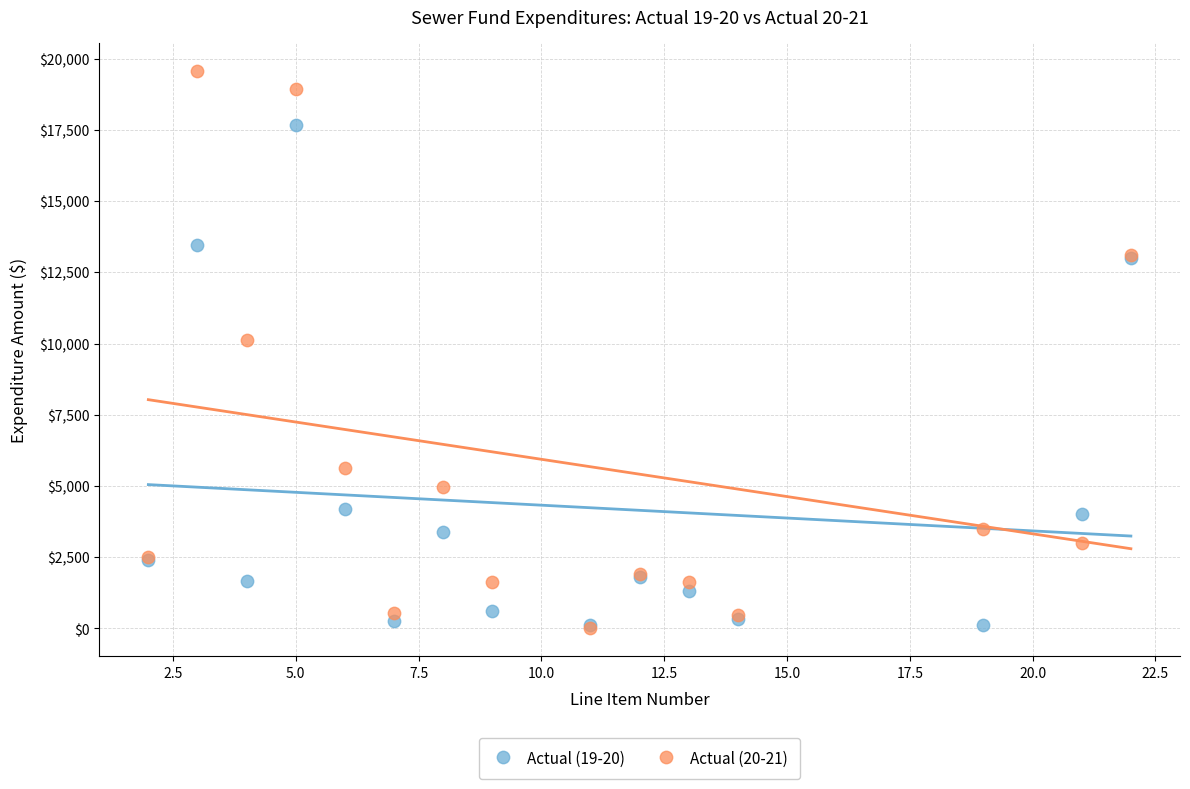

Across all series, what Y value is closest to 9789?

10120